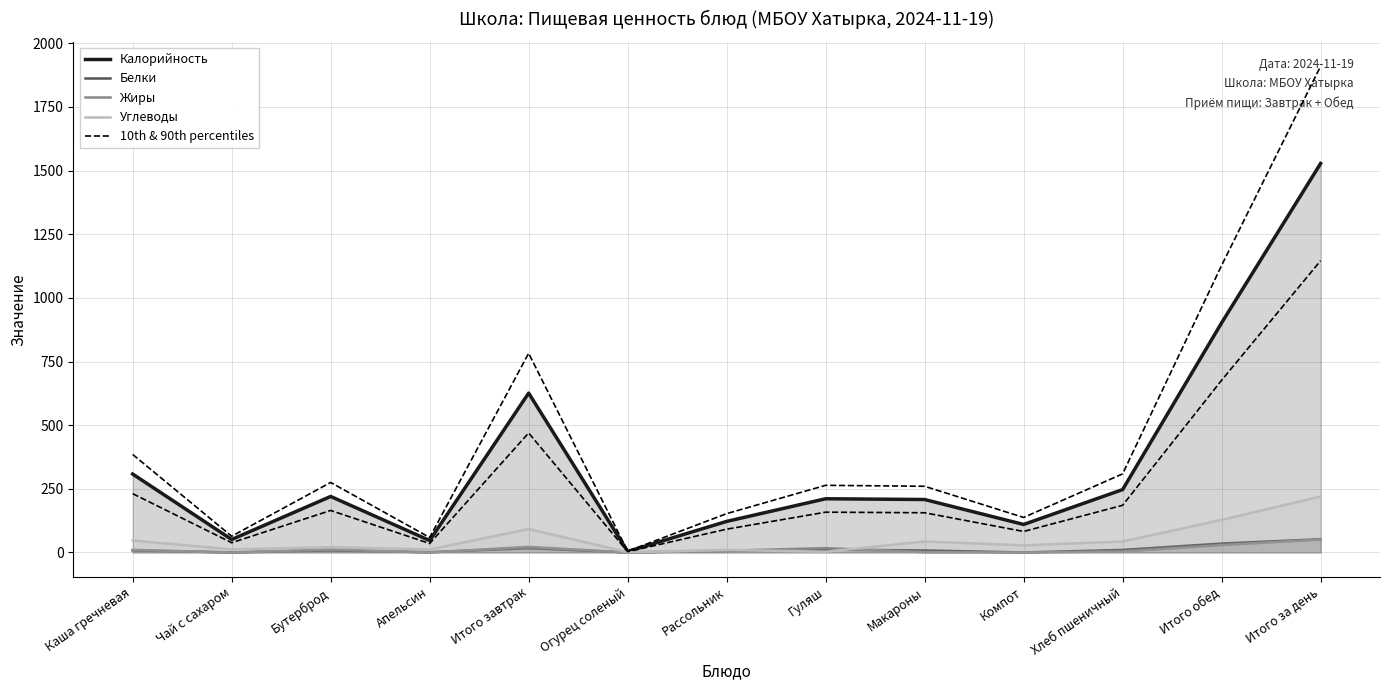

At which label does 10th & 90th percentiles reach its peak?

Итого за день